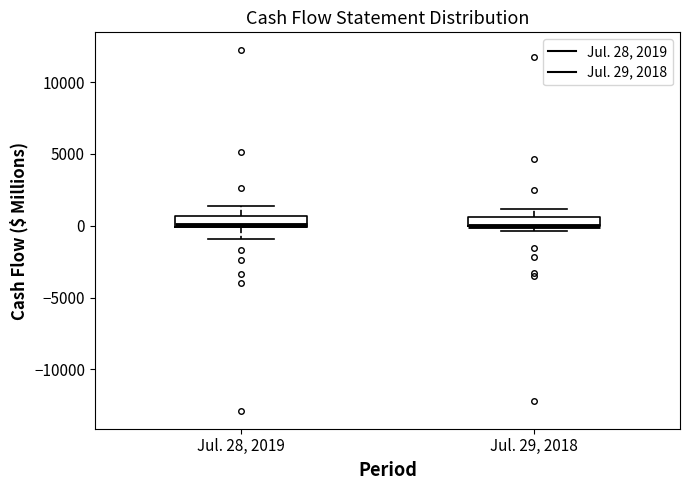

Where does the upper whisker of the box for Jul. 29, 2018 end on the y-axis? The values are not printed on the chart, so give them approximately, as read against the axis.

1000